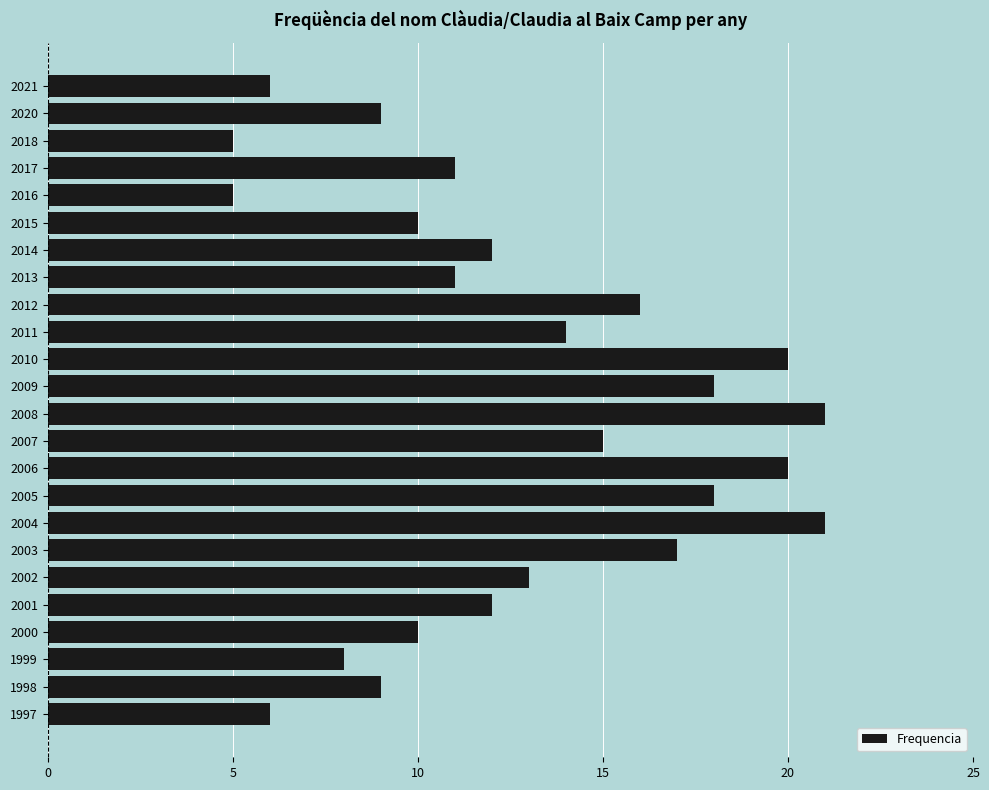

Is it true that the value at 2021 is 6?

True